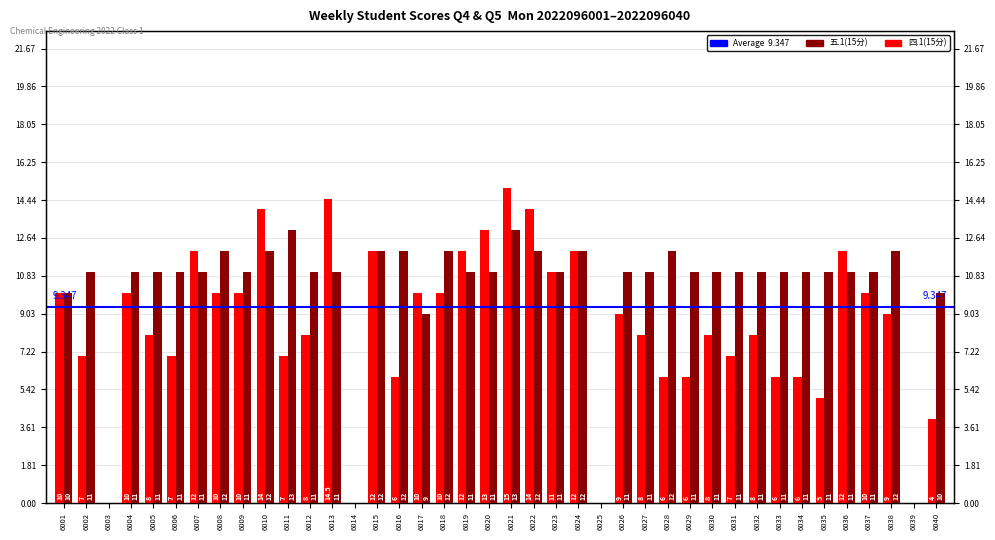

How many categories are shown in the chart?

40